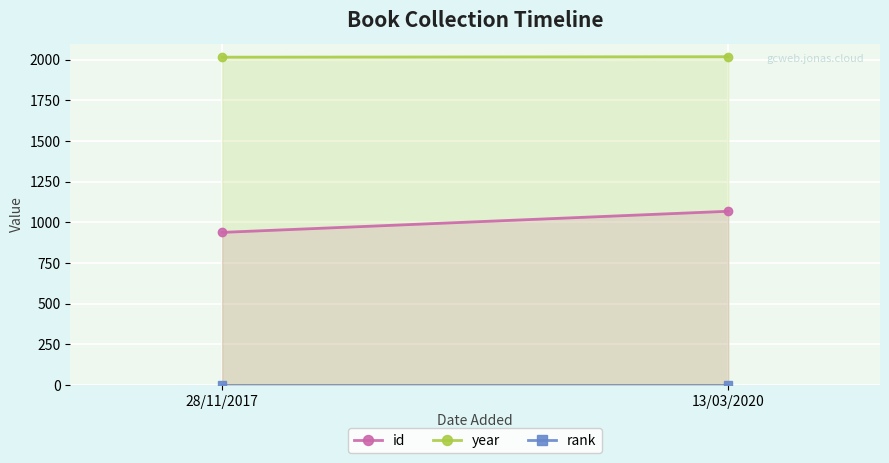

Rank the series by their average value, from lowest to highest.

rank, id, year